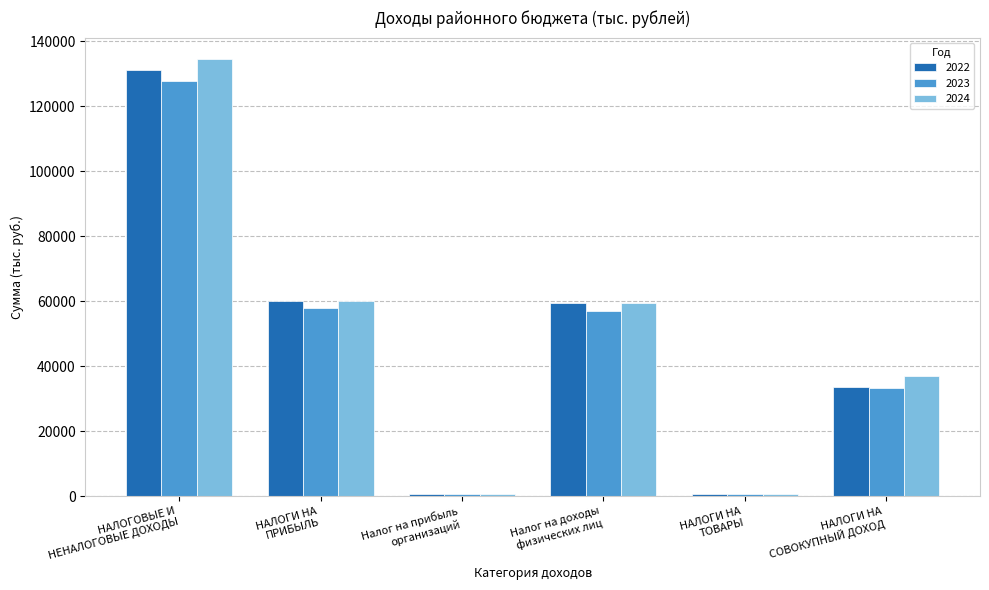

At which label is 2023 closest to 64270?

НАЛОГИ НА
ПРИБЫЛЬ